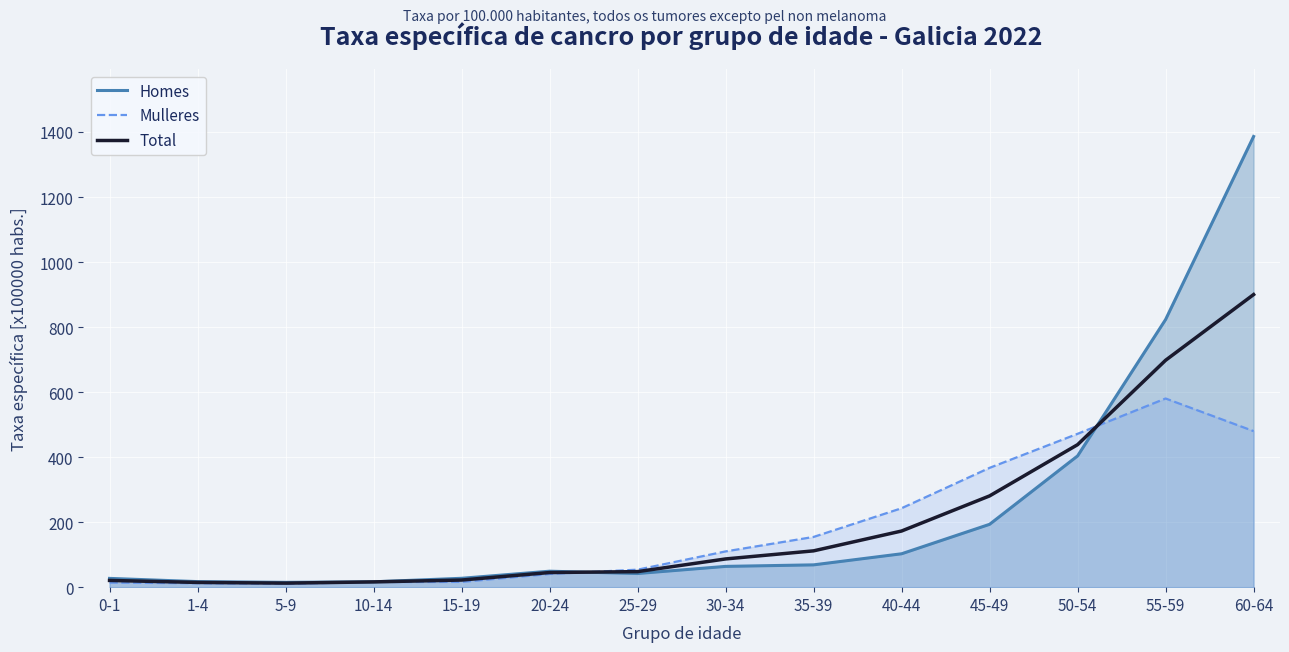

Reading left to right, transcribe all the data shown in this chart.

Homes: 27.0	17.1	14.8	16.5	27.3	49.1	42.0	63.9	68.6	102.7	193.3	403.7	823.2	1386.2
Mulleres: 14.1	12.1	9.9	15.8	16.2	40.7	53.8	110.0	154.5	242.8	367.0	471.7	580.3	480.0
Total: 20.7	14.6	12.4	16.2	21.9	45.0	47.8	86.8	111.7	172.7	280.7	438.3	697.9	900.0